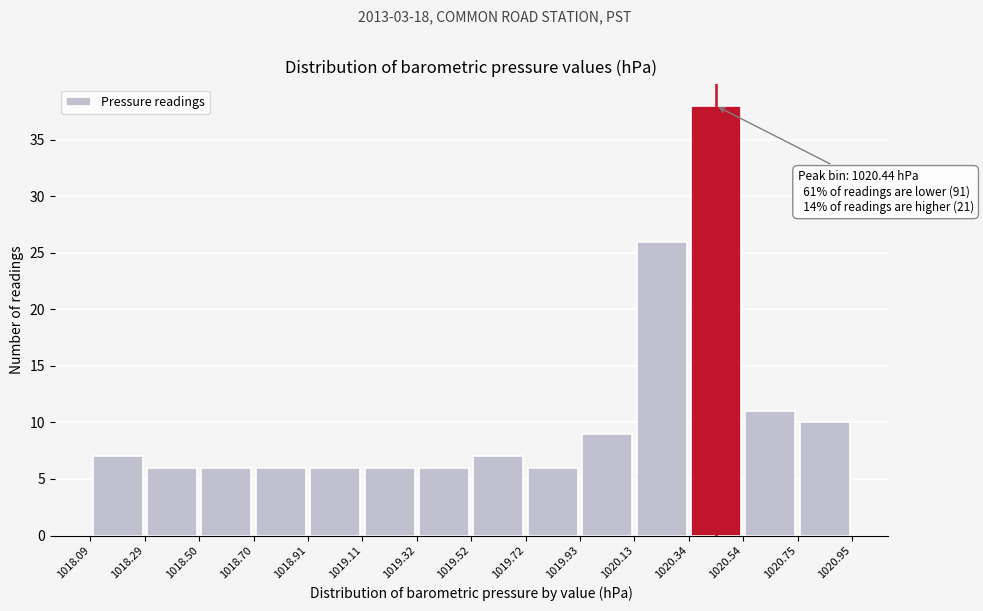

Which range on the x-axis has the tallest bar?

1020.34 to 1020.54